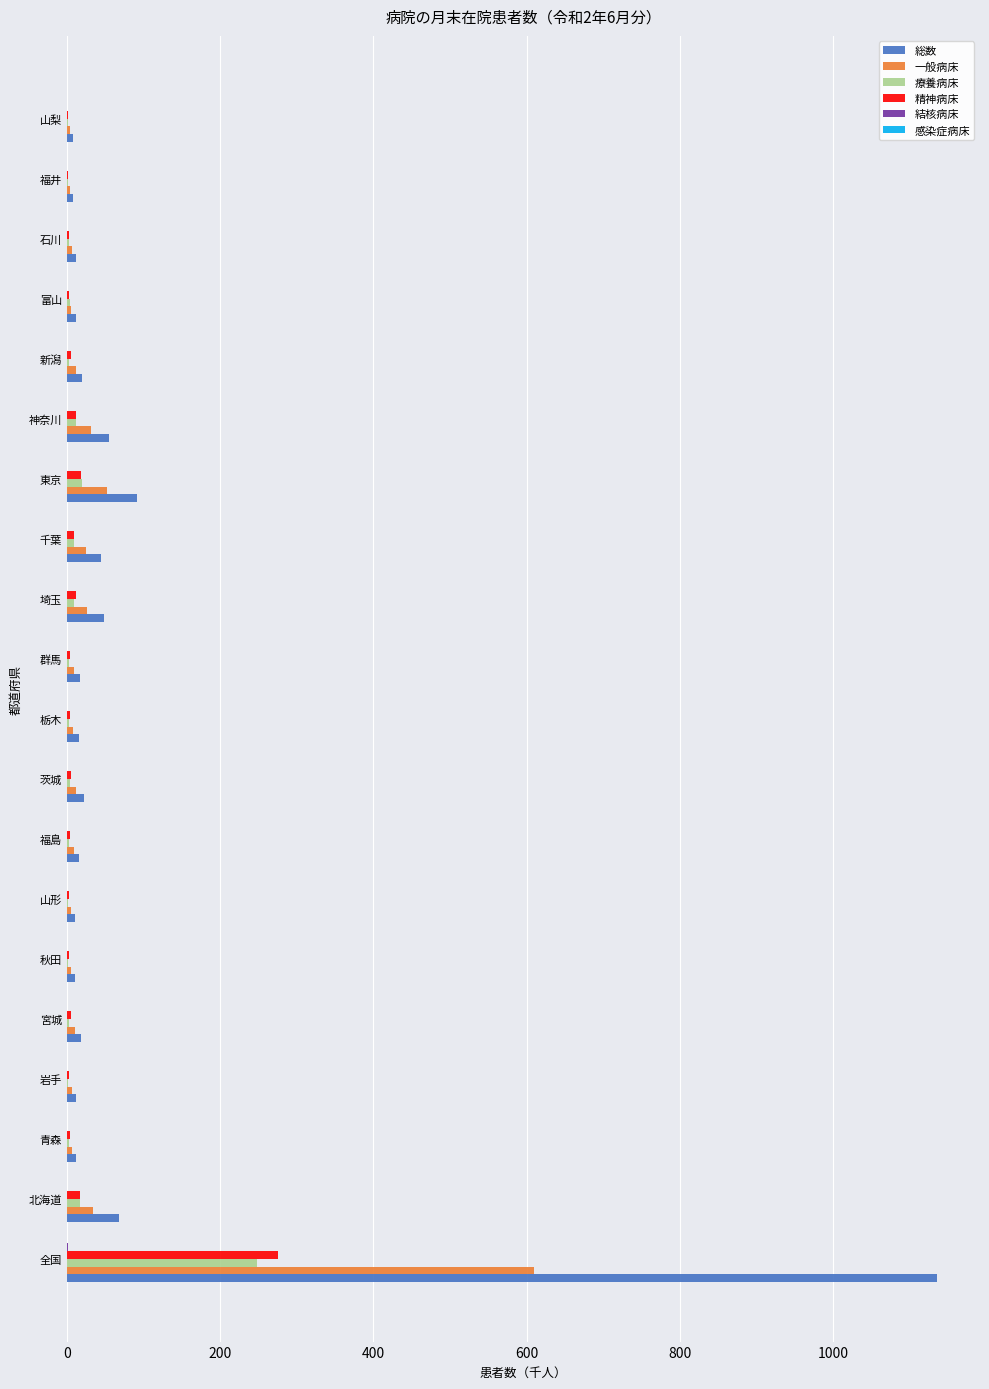

At which category does the chart reach its peak across all series?

全国